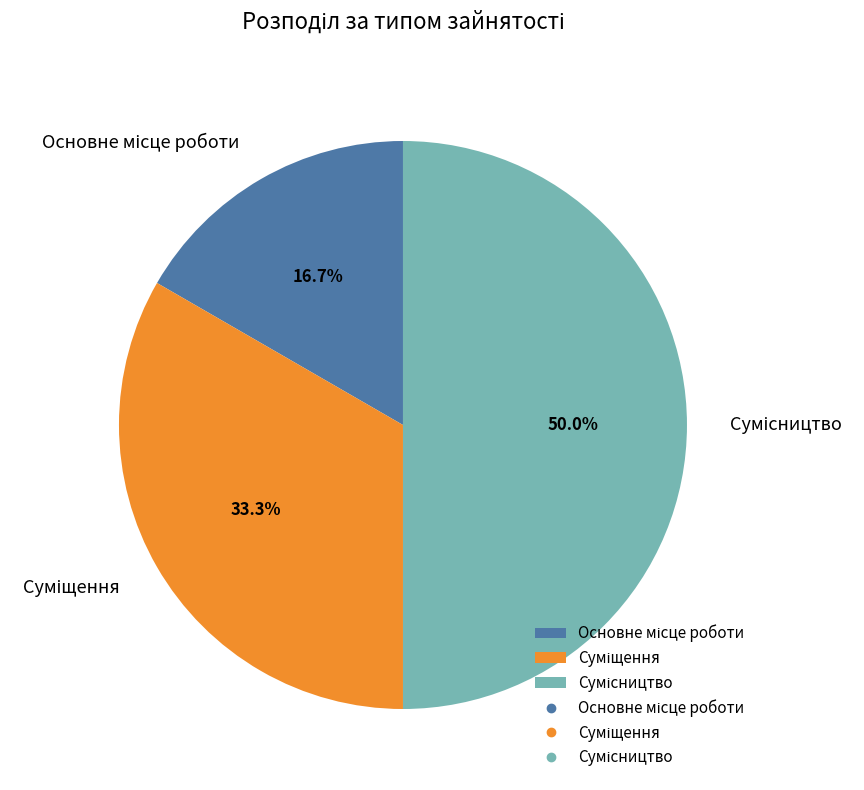

To the nearest percent, what is the average slice percentage?

33%